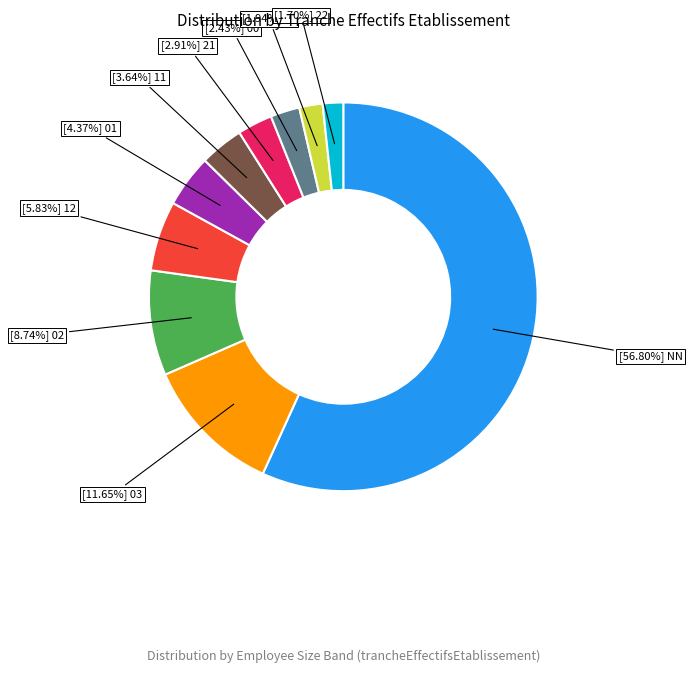

Is there a majority slice in this chart?

Yes